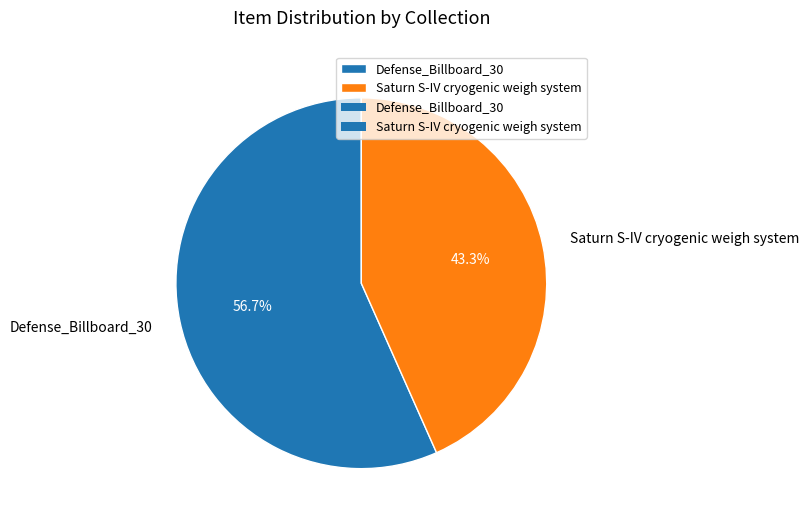

Combined, do Saturn S-IV cryogenic weigh system and Defense_Billboard_30 account for over 50%?

Yes